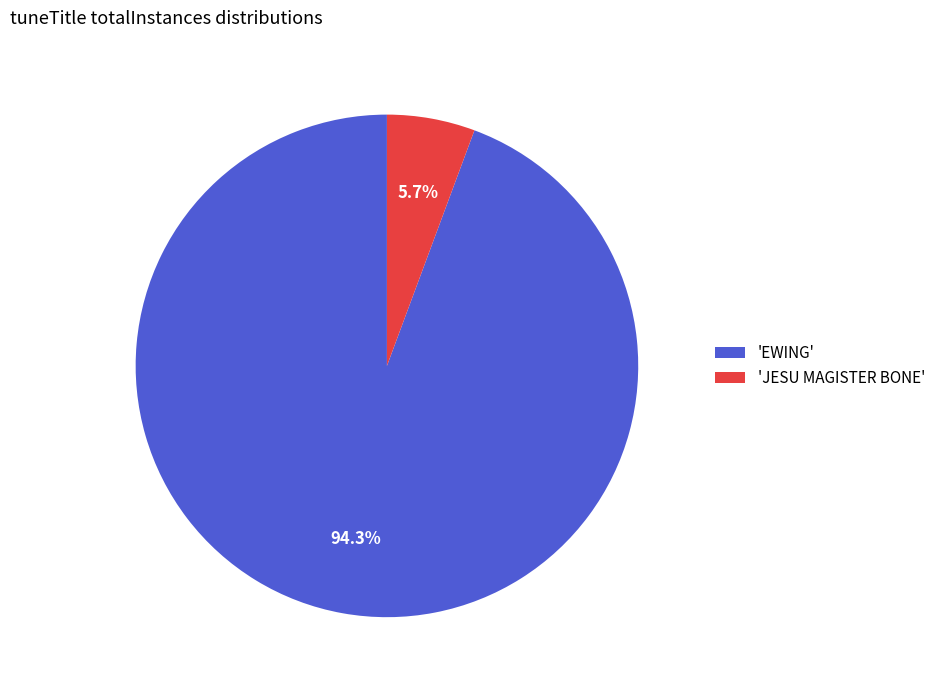

Which slice is the largest?

'EWING'